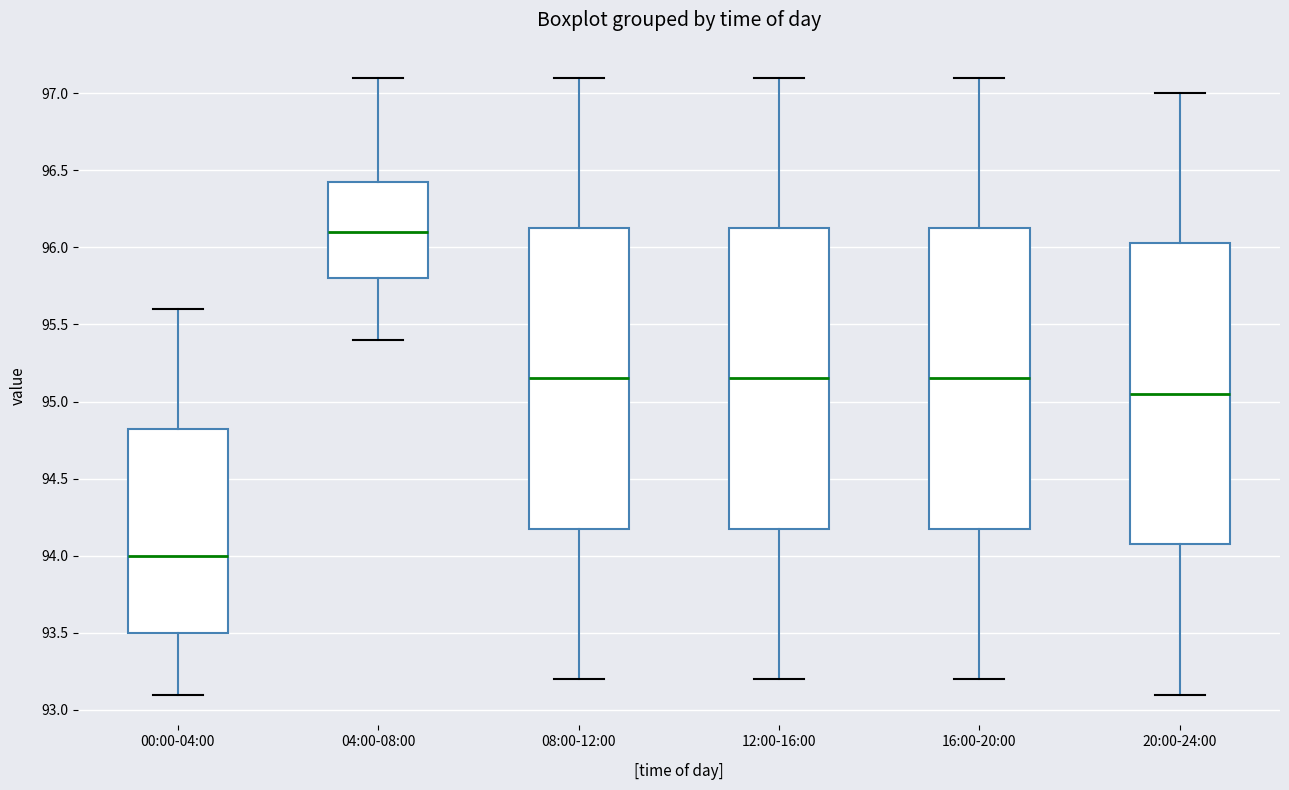

Which box has the lowest median line?

00:00-04:00